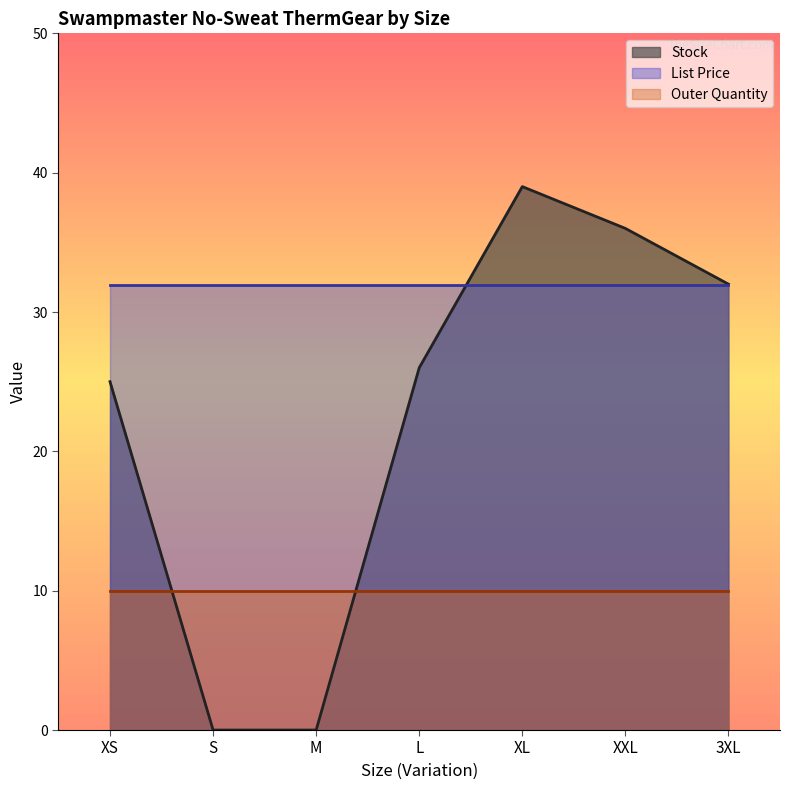

At 3XL, list the series in order from smallest to largest.

Outer Quantity, List Price, Stock